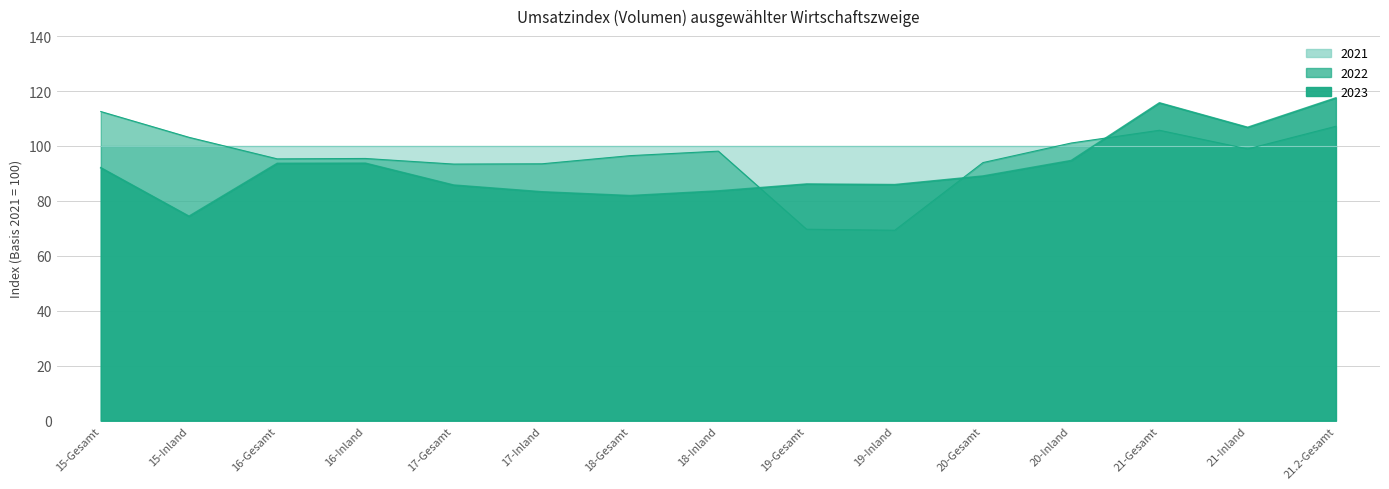

Which series has the largest total across all categories?

2021-line